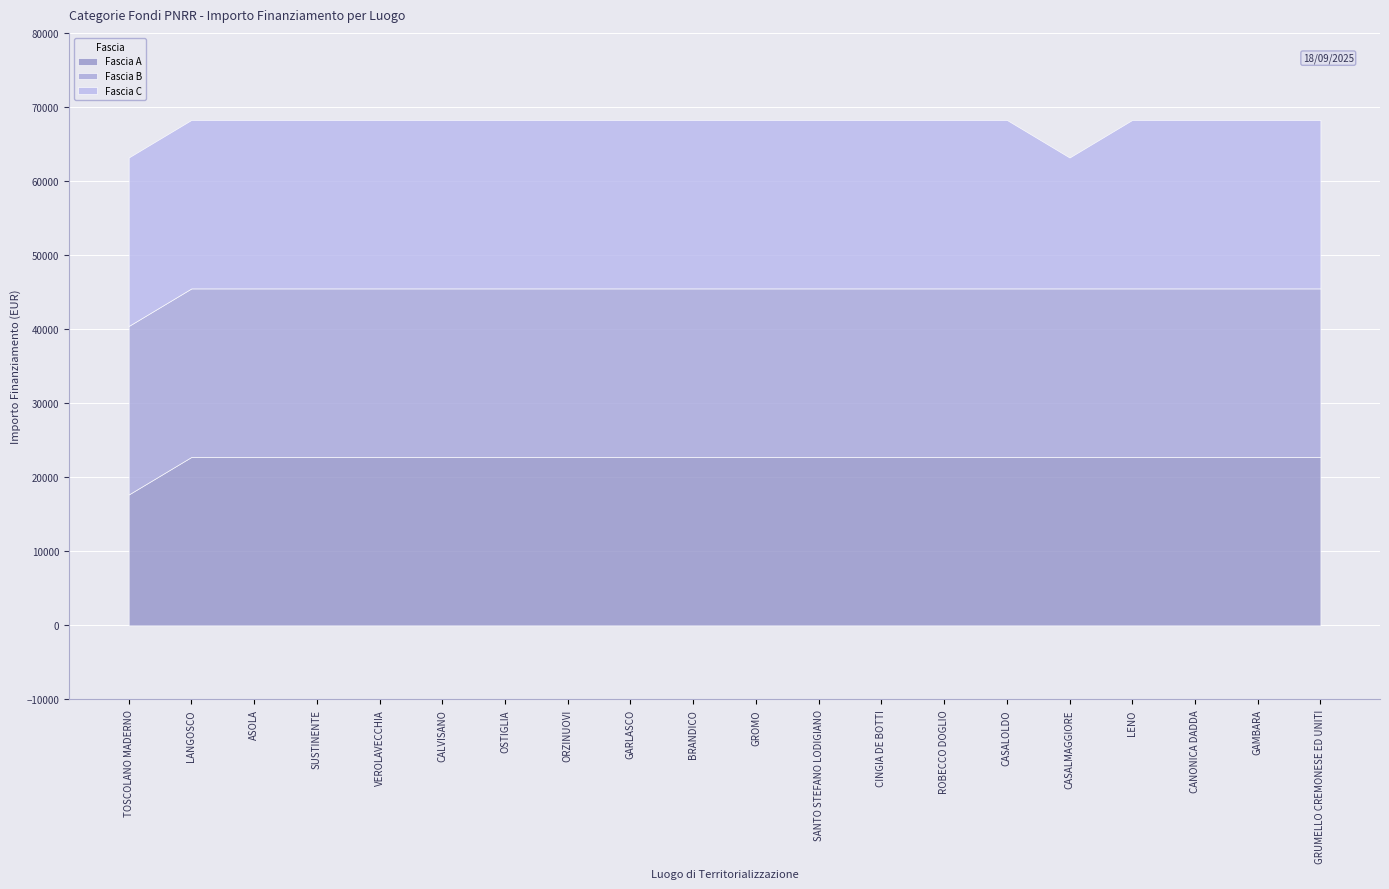

What is the label of the 18th point from the left?

CANONICA DADDA